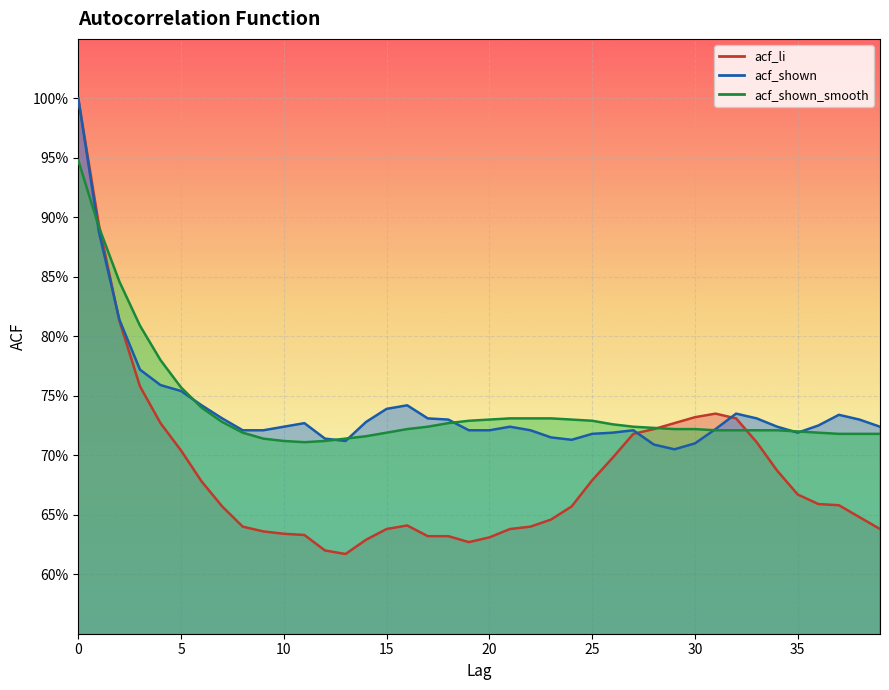

What is the difference between the maximum and second lowest values in the acf_shown_smooth series?

0.2